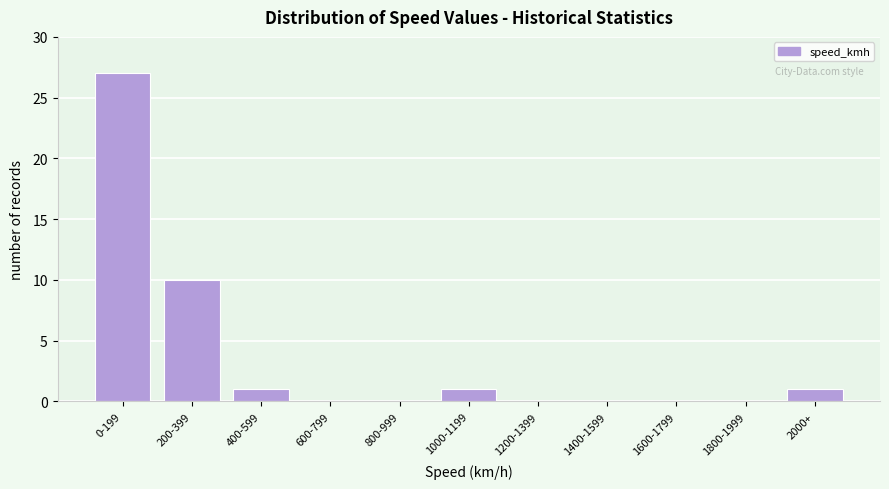

Reading left to right, transcribe all the data shown in this chart.

0-199=27	200-399=10	400-599=1	600-799=0	800-999=0	1000-1199=1	1200-1399=0	1400-1599=0	1600-1799=0	1800-1999=0	2000+=1